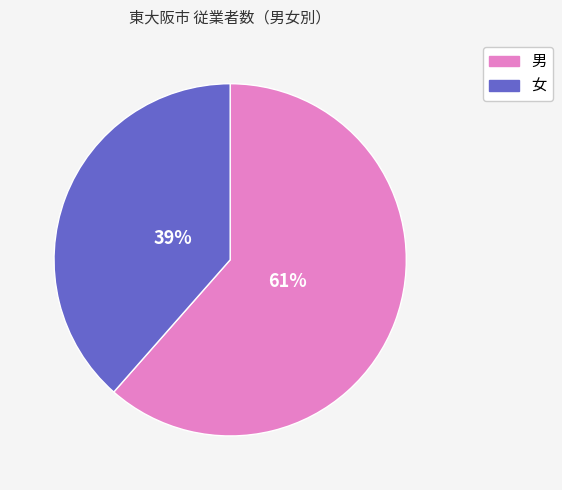

True or false: 男 accounts for 61% of the total.

True